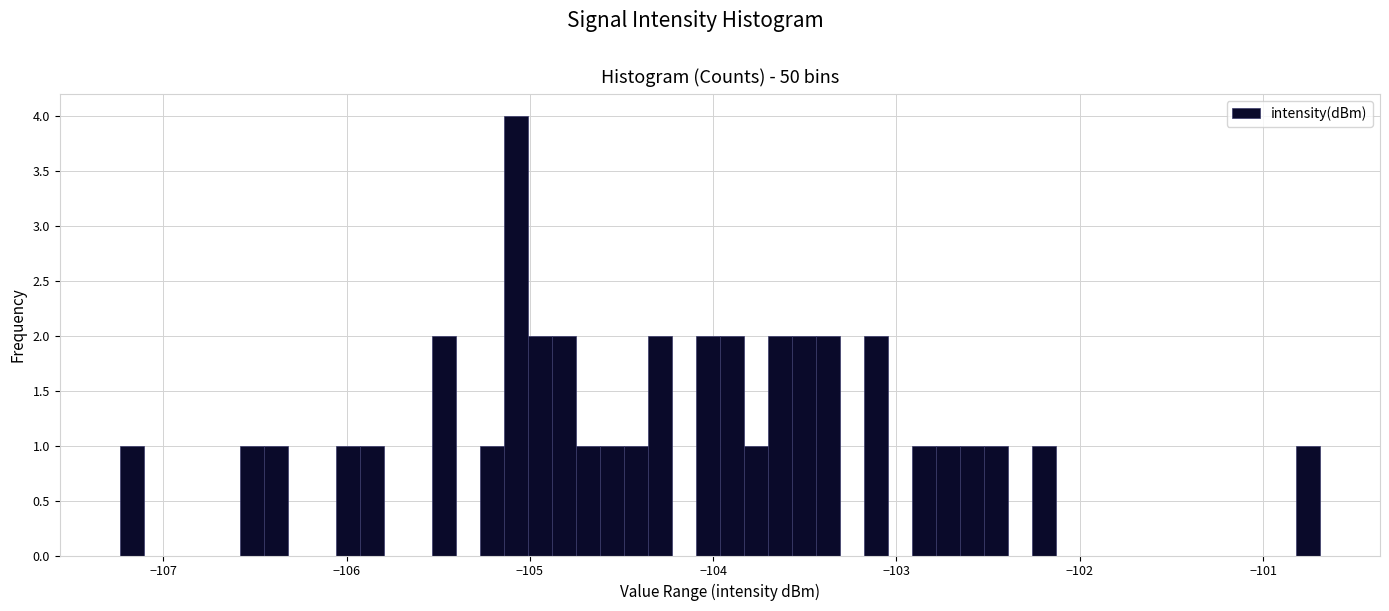

Read against the x-axis, roughly where is the centre of the tallest bar?

-105.1